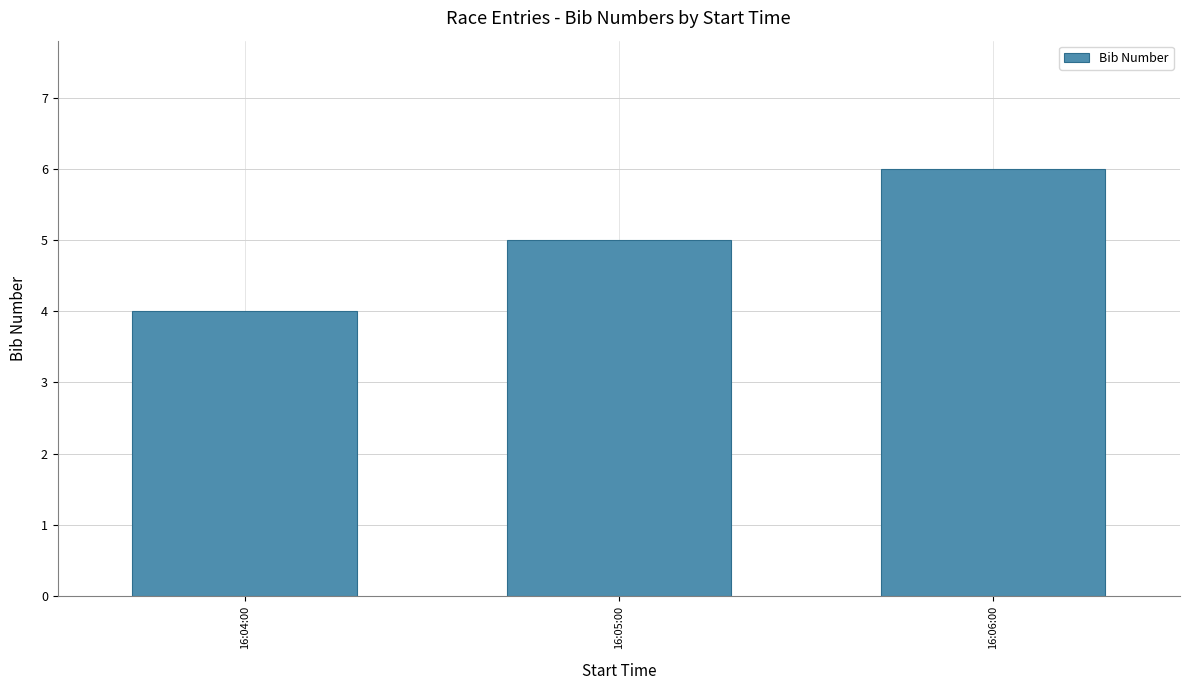

How many values are between 4 and 6?

3